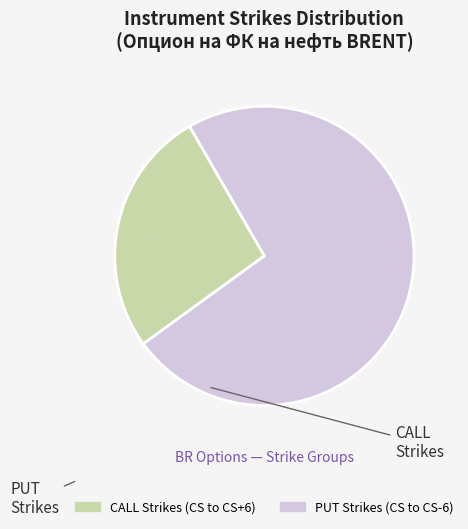

Is there a majority slice in this chart?

Yes